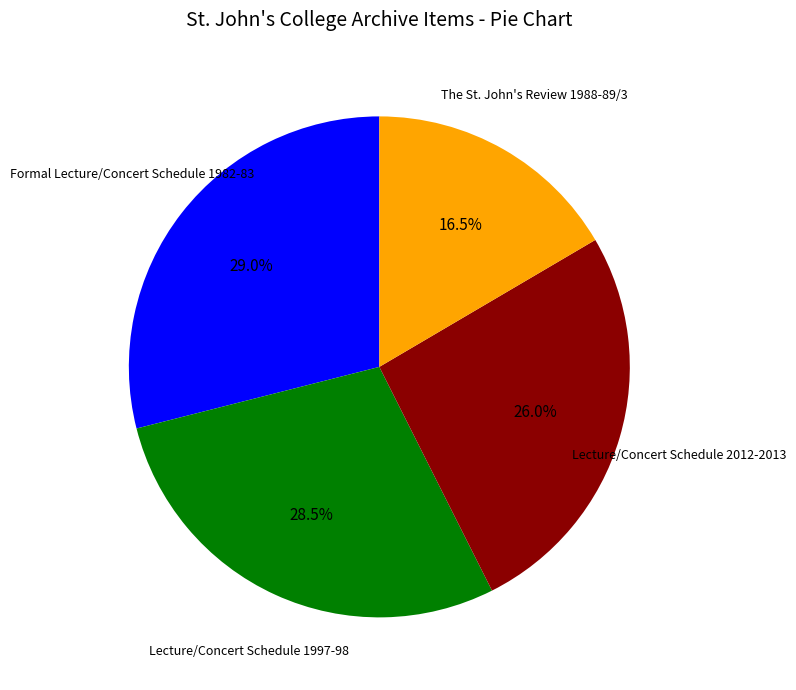

To the nearest percent, what is the average slice percentage?

25%